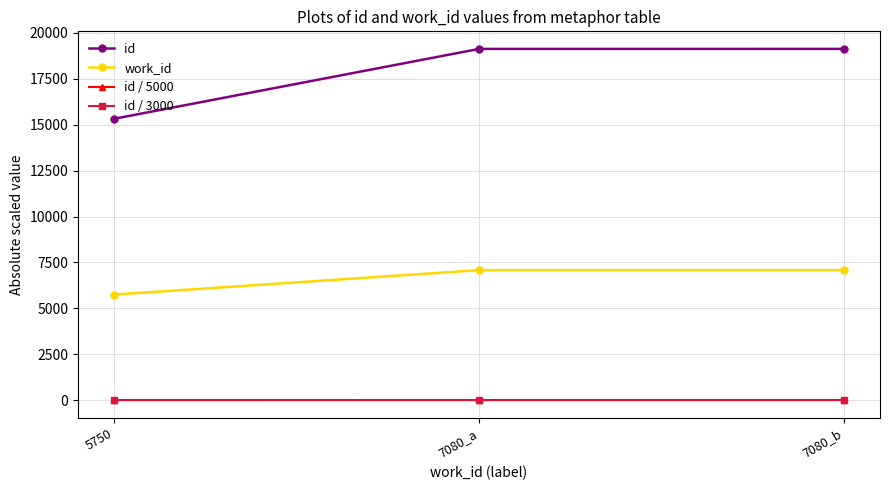

What are all the series names shown in the legend?

id, work_id, id / 5000, id / 3000